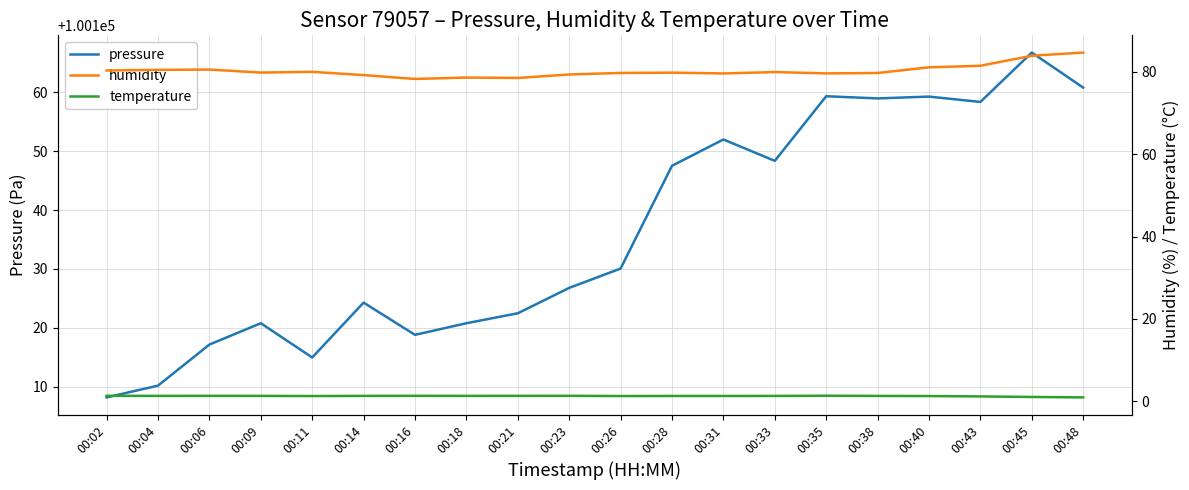

True or false: temperature and humidity intersect in this chart.

False